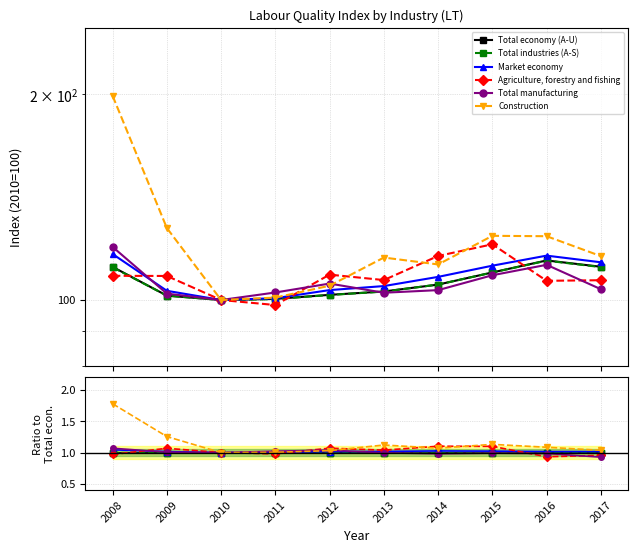

Does the chart have visible grid lines?

Yes